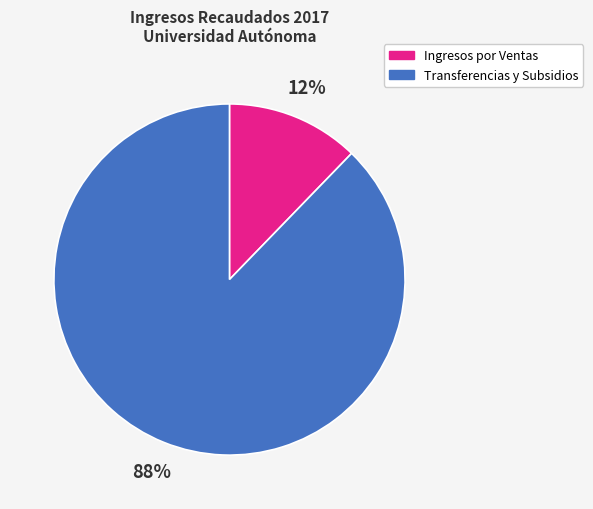

Is there any slice that represents more than half of the pie?

Yes